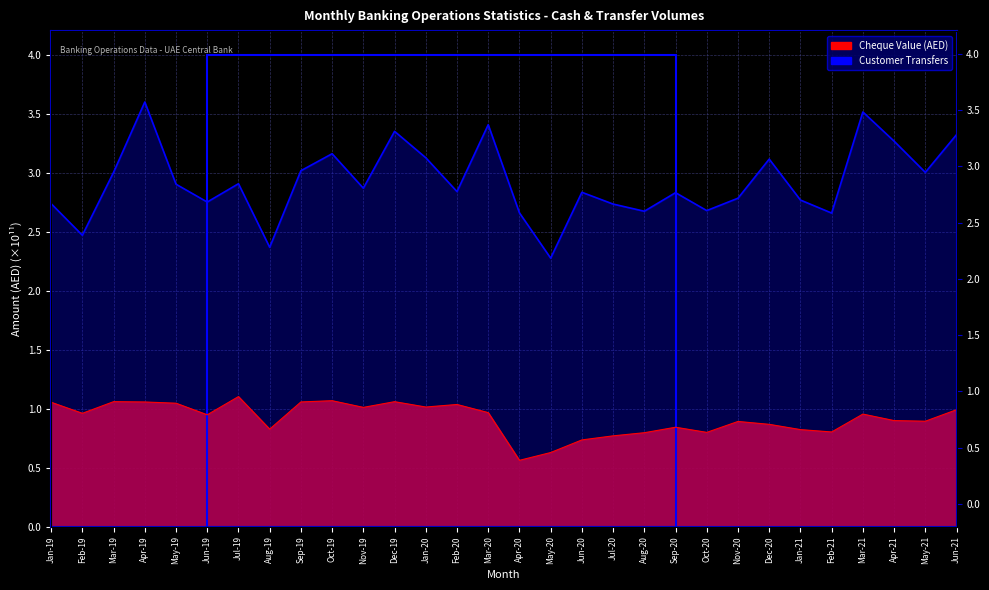

What is the greatest value displayed?

3.6